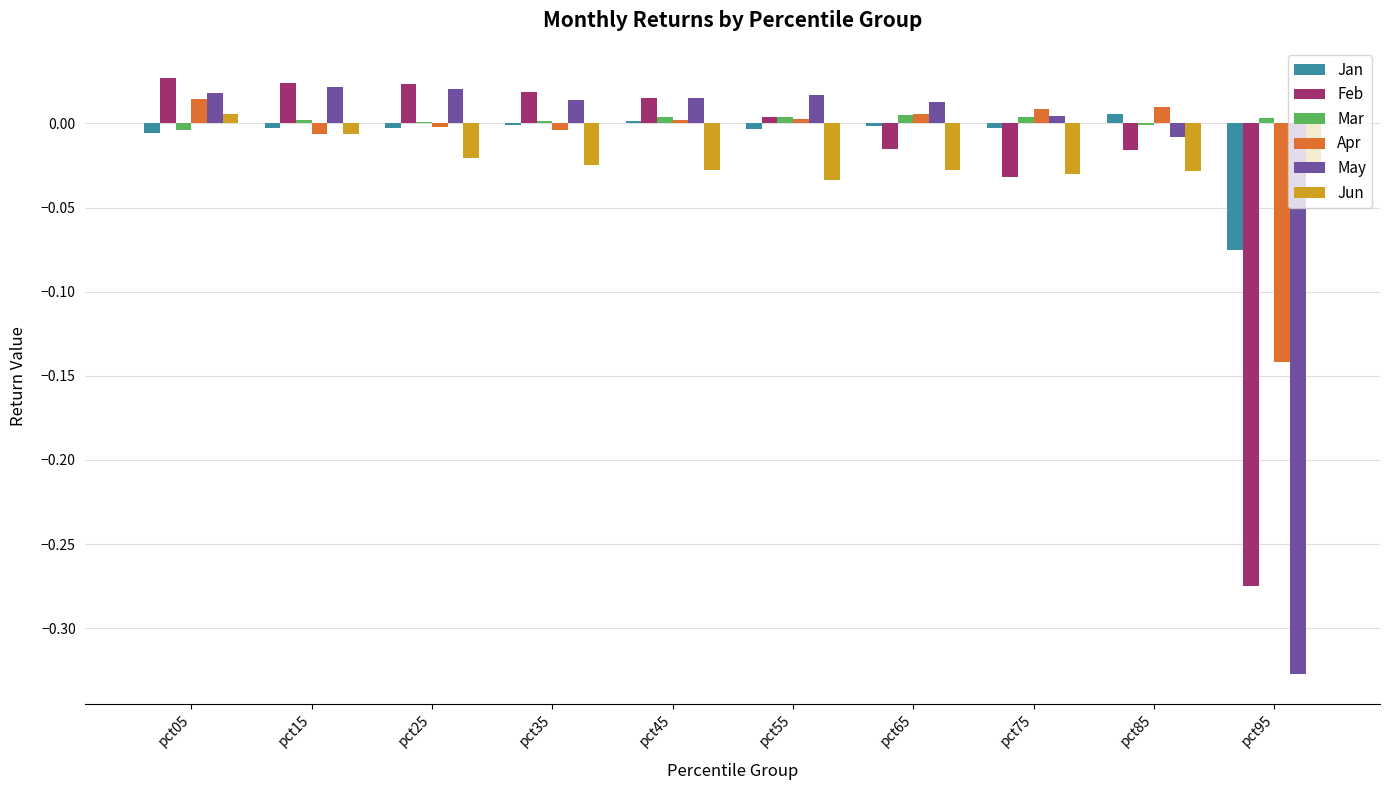

The Mar series shows 0.0 at pct35. True or false?

True